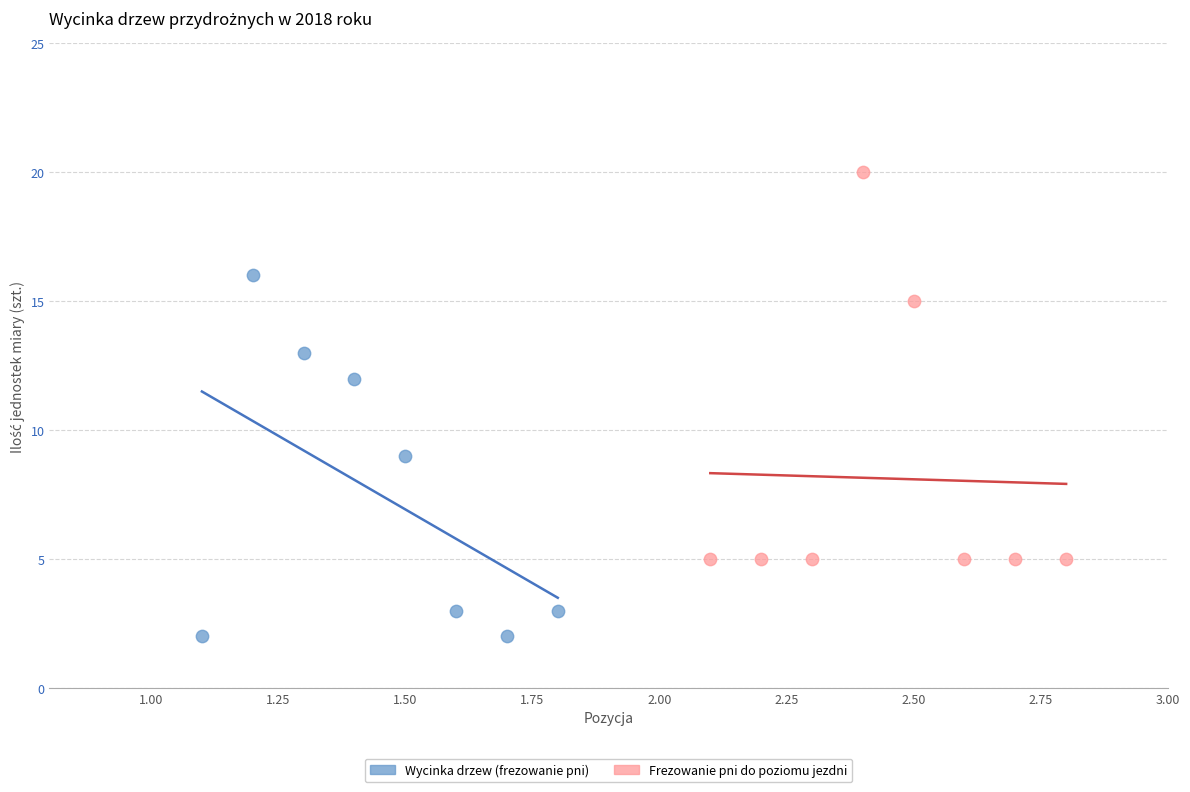

Which series reaches the maximum Y coordinate?

Frezowanie pni do poziomu jezdni